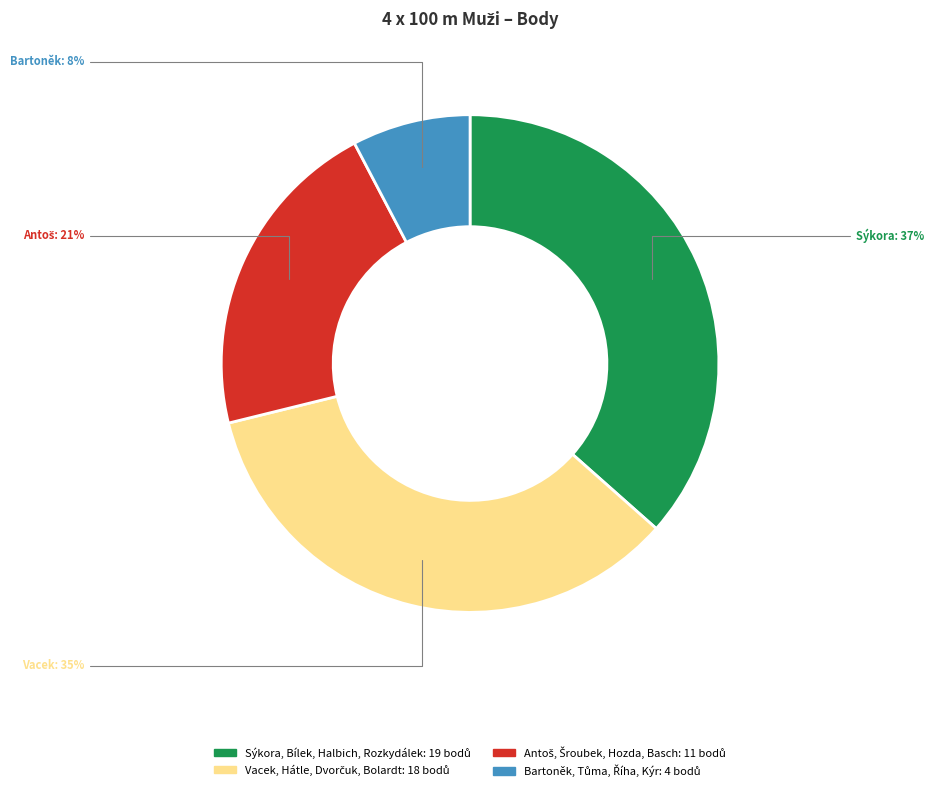

Does any single category account for the majority?

No